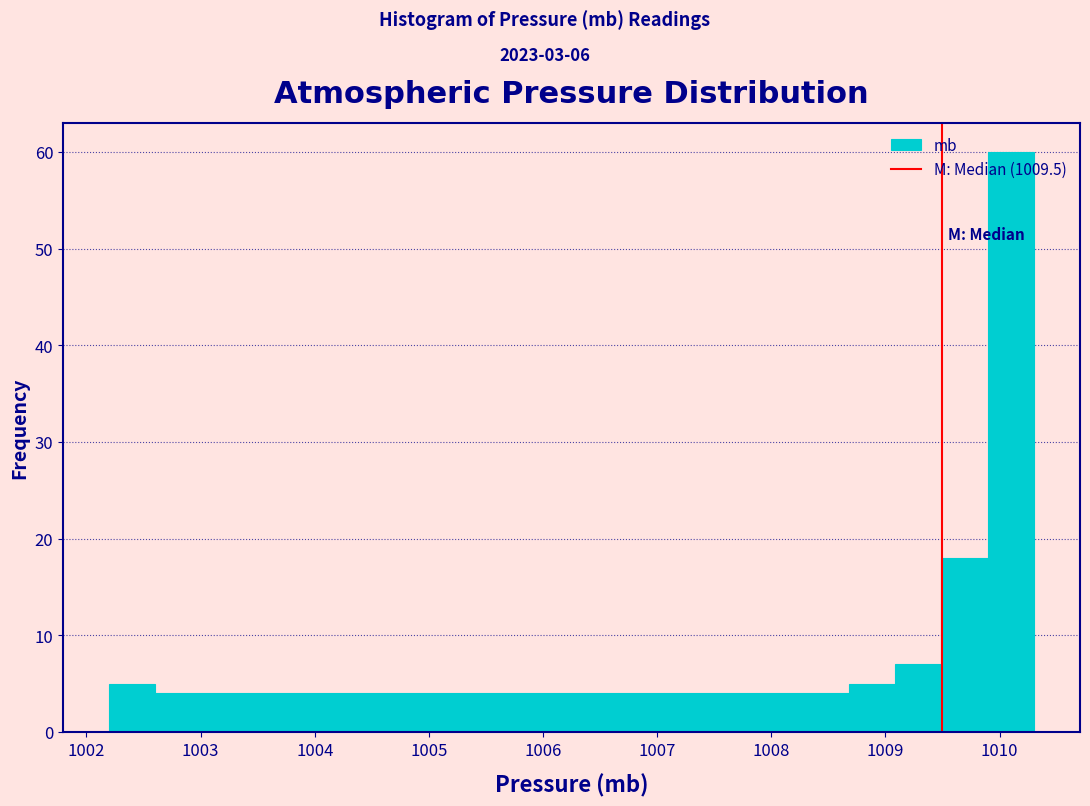

Over which range of the x-axis is the bar tallest?

1009.9 to 1010.3